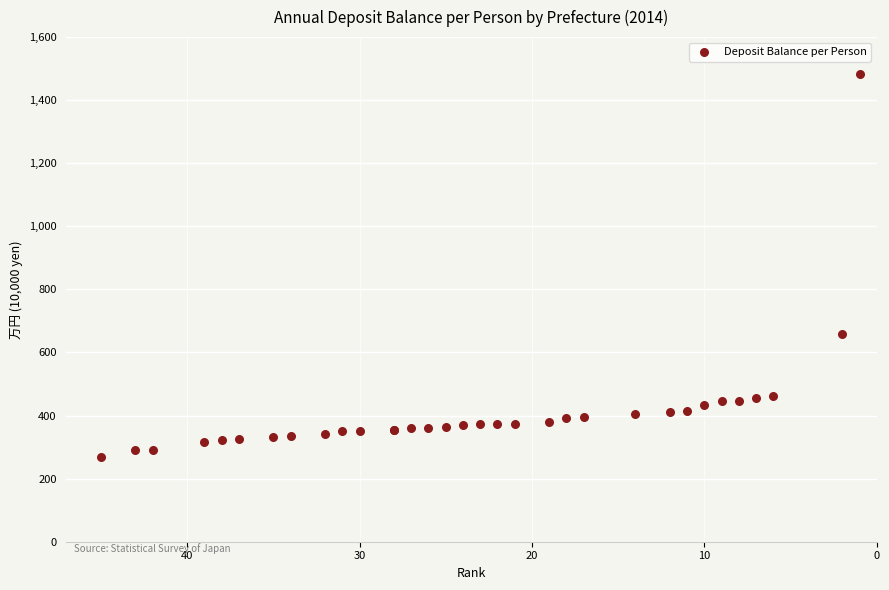

What Y value in the scatter plot is closest to 875?

660.0